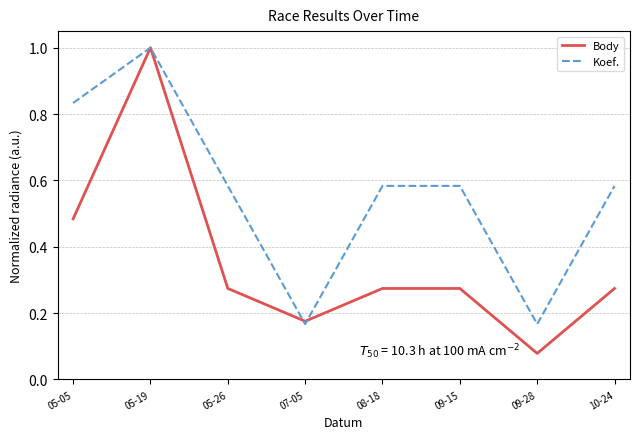

Does the chart display data point markers on the line(s)?

No